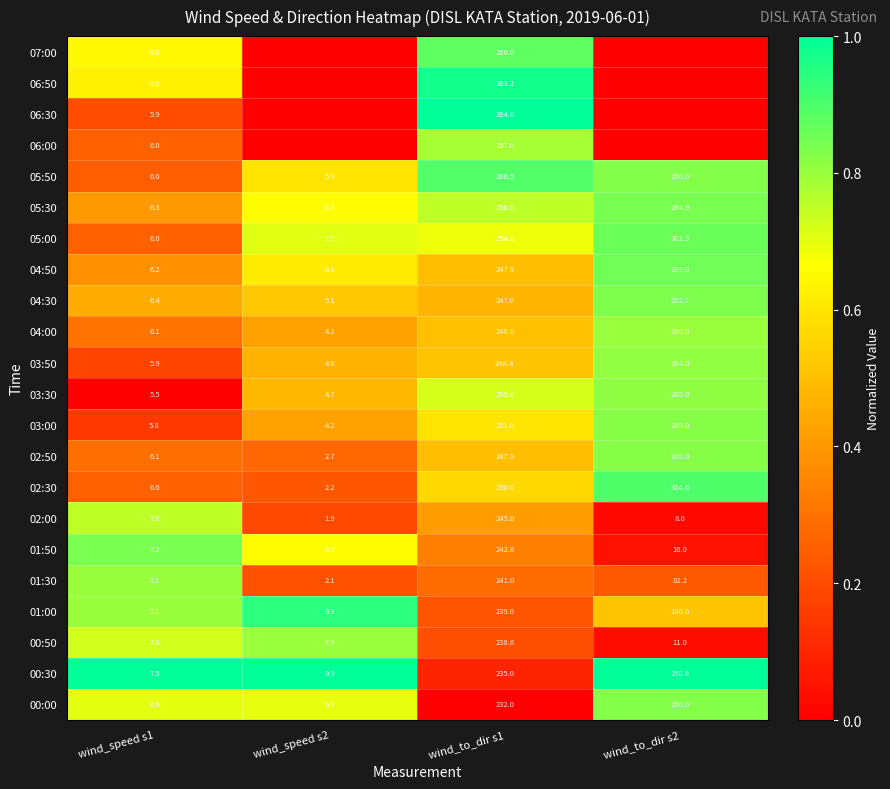

What is the sum of all 02:50 values?

544.7